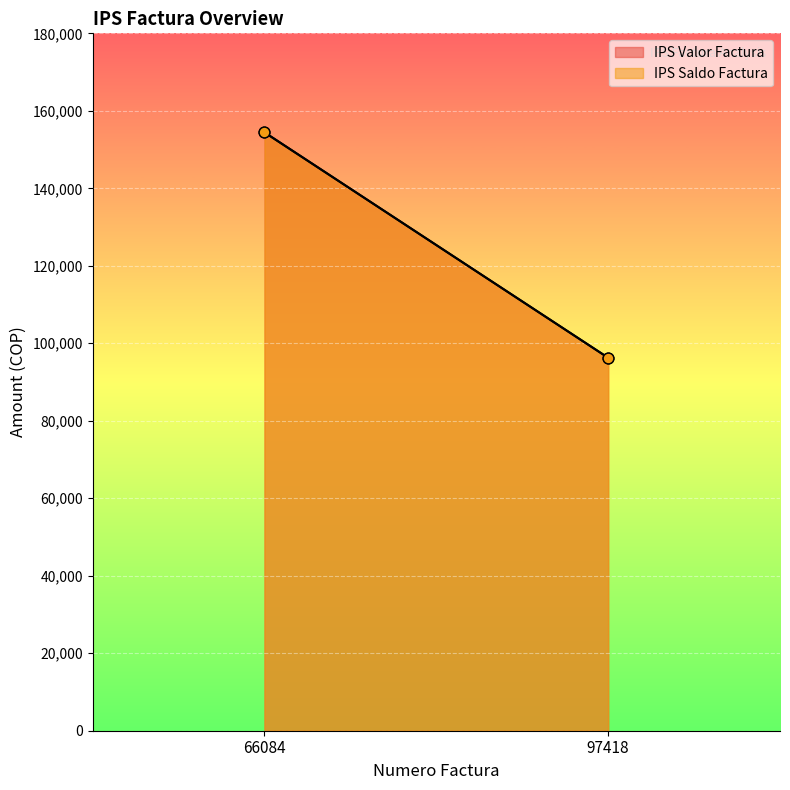

Which series has the widest spread of Y values?

IPS Valor Factura